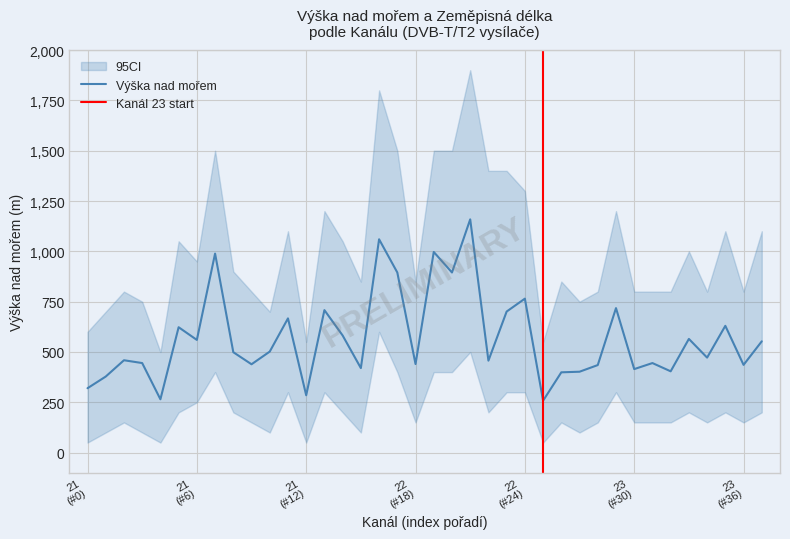

What is the maximum value for Výška nad mořem?

1159